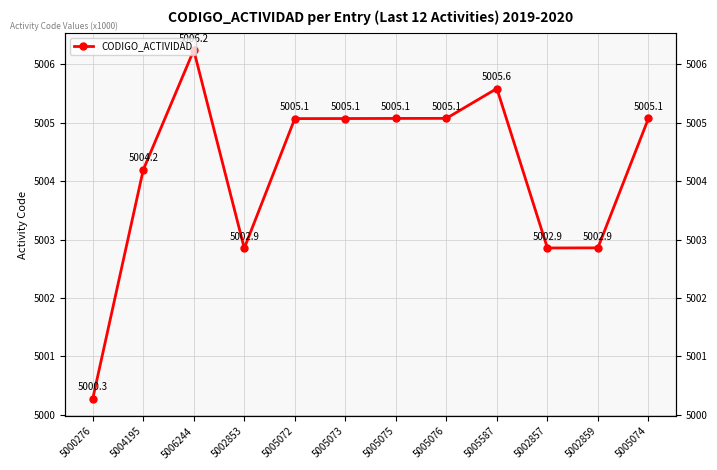

What is the label of the 6th point from the left?

5005073